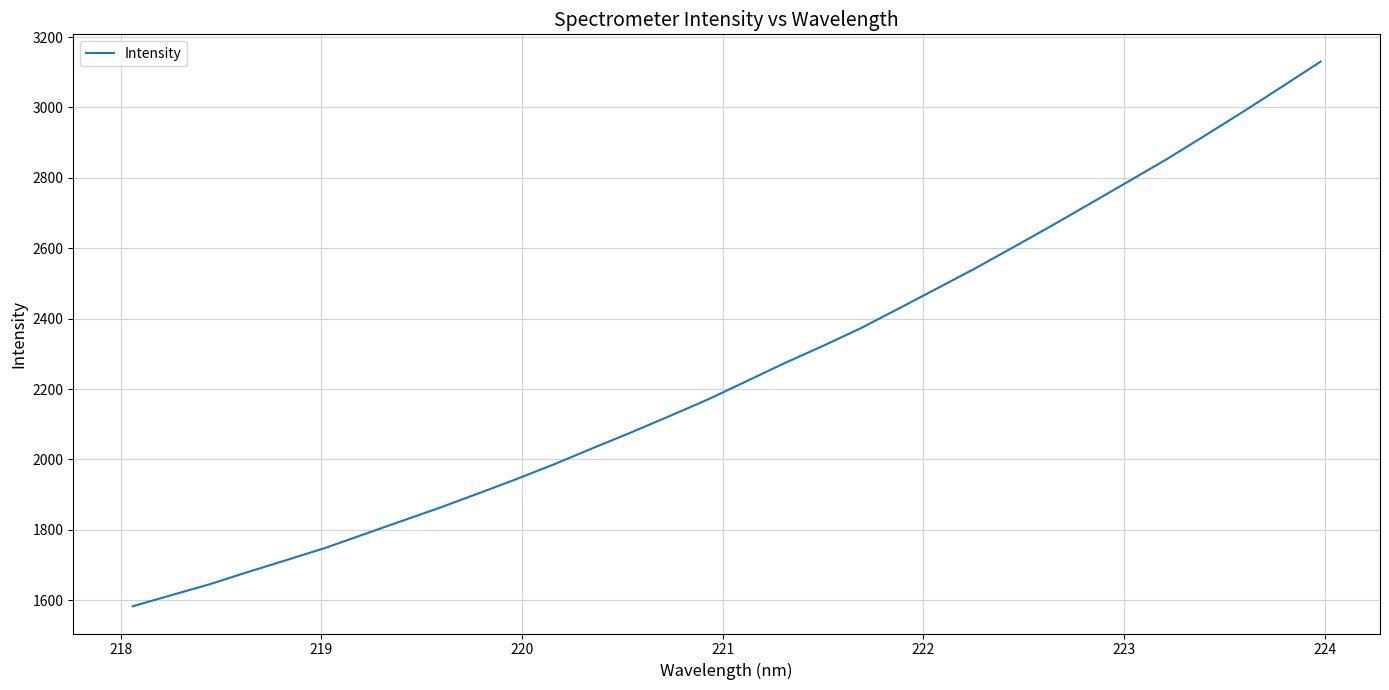

Reading left to right, what are all the values shown in this chart?

1582.8	1614.1	1645.1	1680.0	1713.7	1747.9	1786.1	1824.5	1862.5	1902.8	1943.9	1986.6	2032.2	2076.8	2123.1	2170.3	2221.7	2273.5	2322.3	2373.3	2429.8	2486.7	2544.2	2604.5	2665.5	2728.1	2791.0	2854.4	2921.5	2989.6	3059.5	3130.4